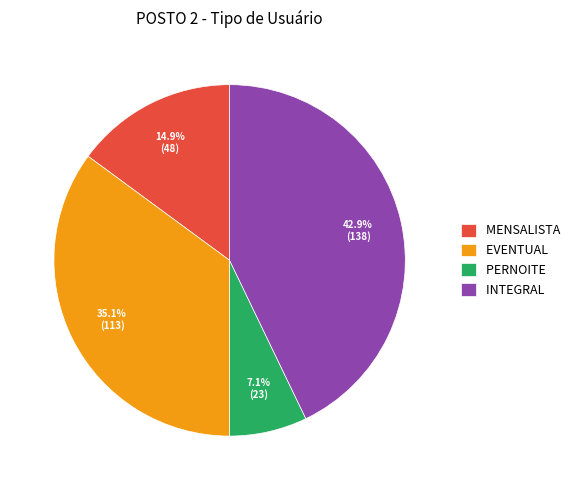

How many segments does this pie chart have?

4